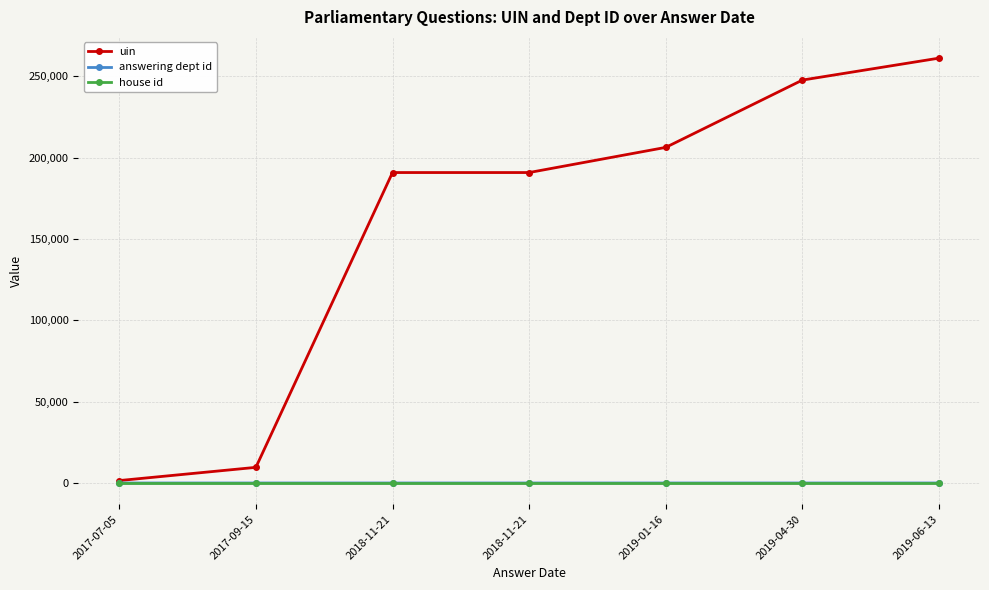

Which category has the highest value in the house id series?

2017-07-05